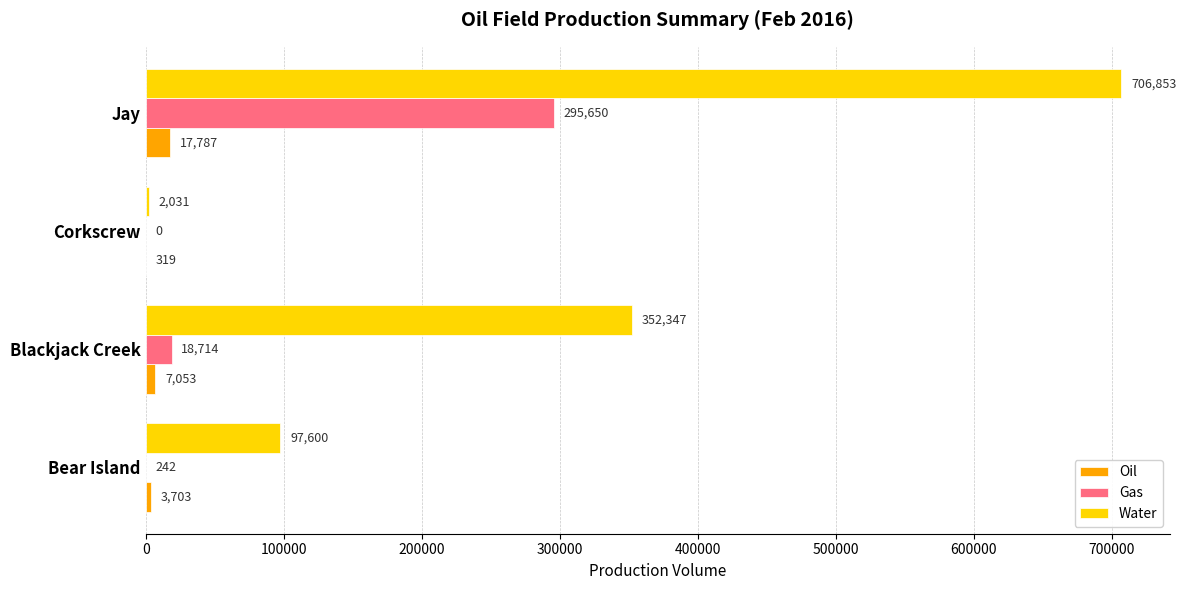

Between Bear Island and Jay, which series saw the biggest shift?

Water